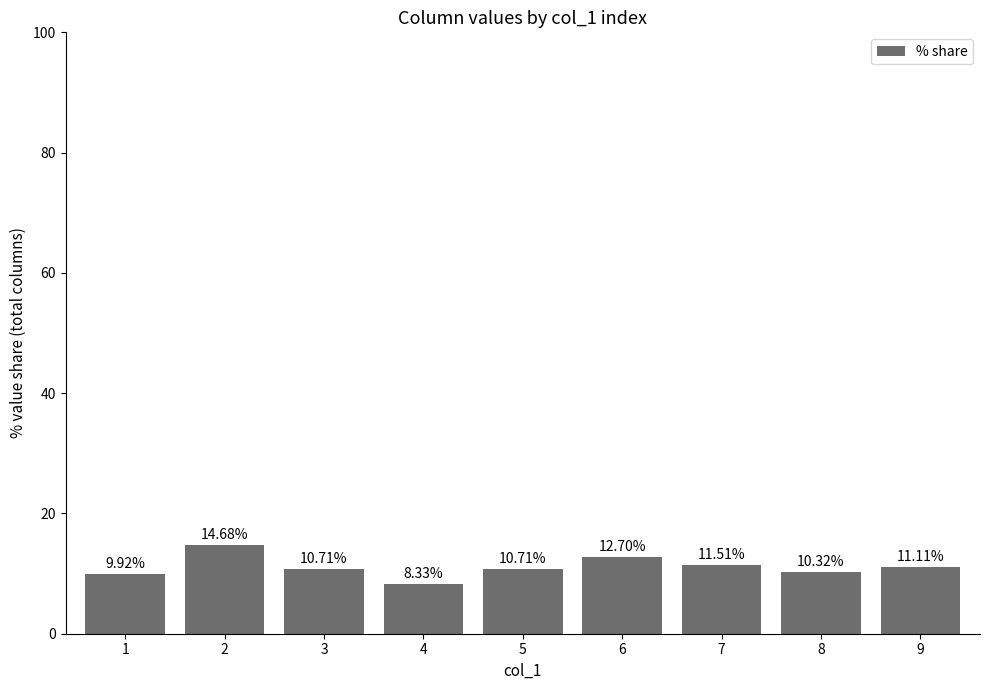

Where is the data nearest to the value 11?

9